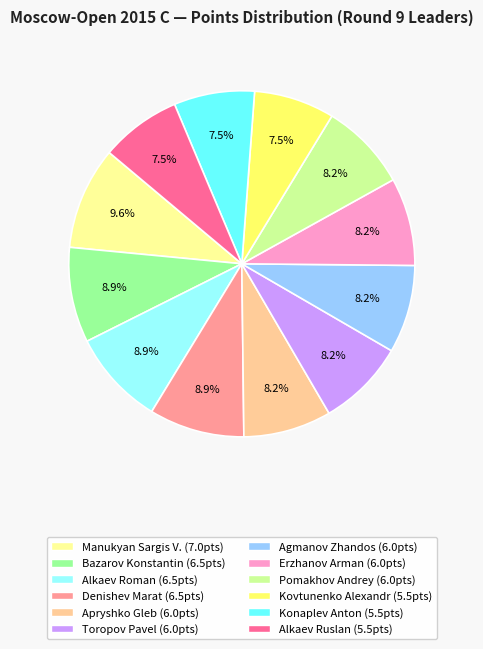

Does any single category account for the majority?

No